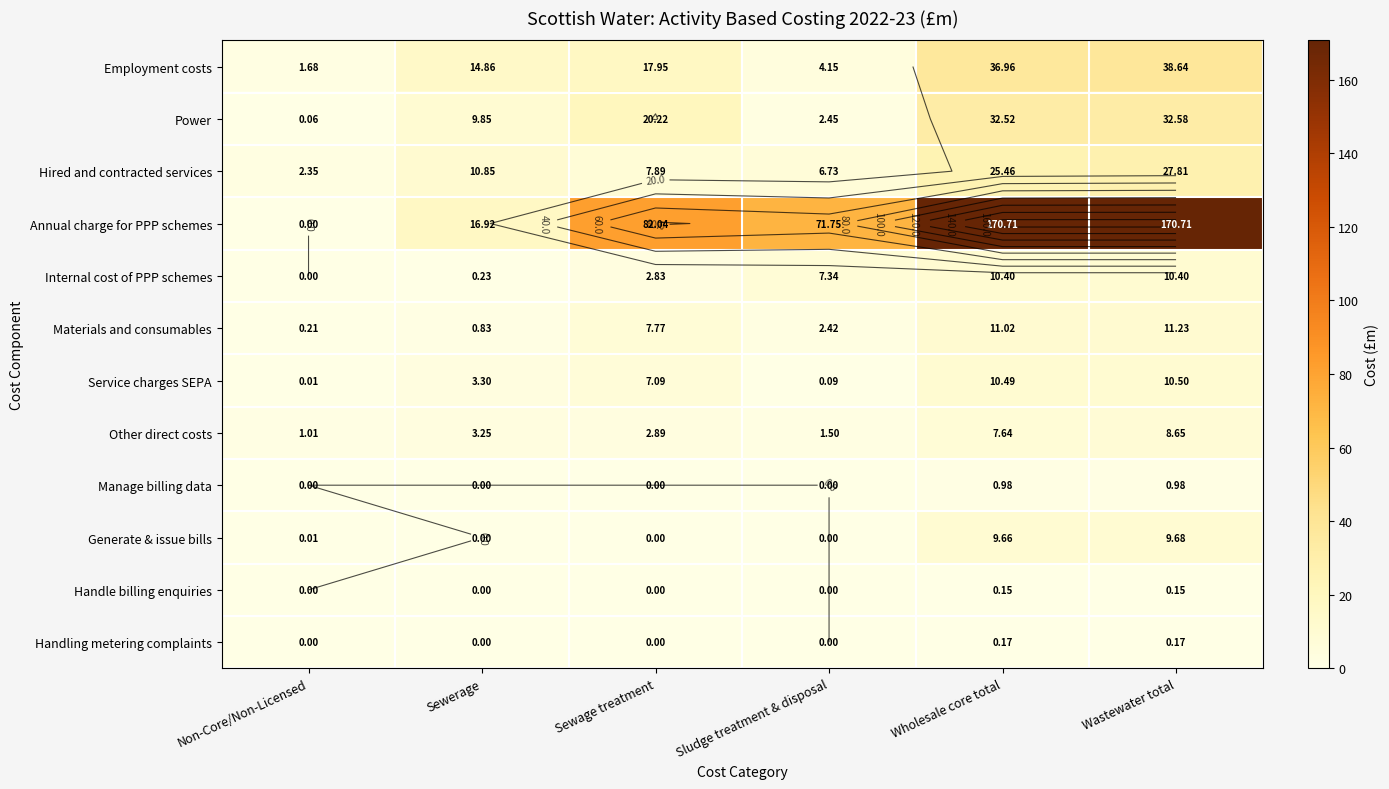

What is the sum of all Handle billing enquiries values?

0.3